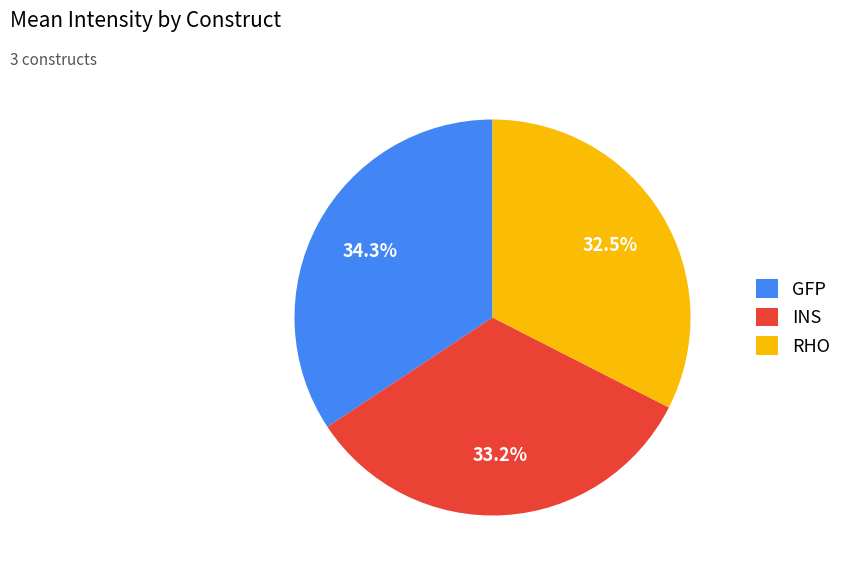

The RHO slice represents 20% of the pie. True or false?

False